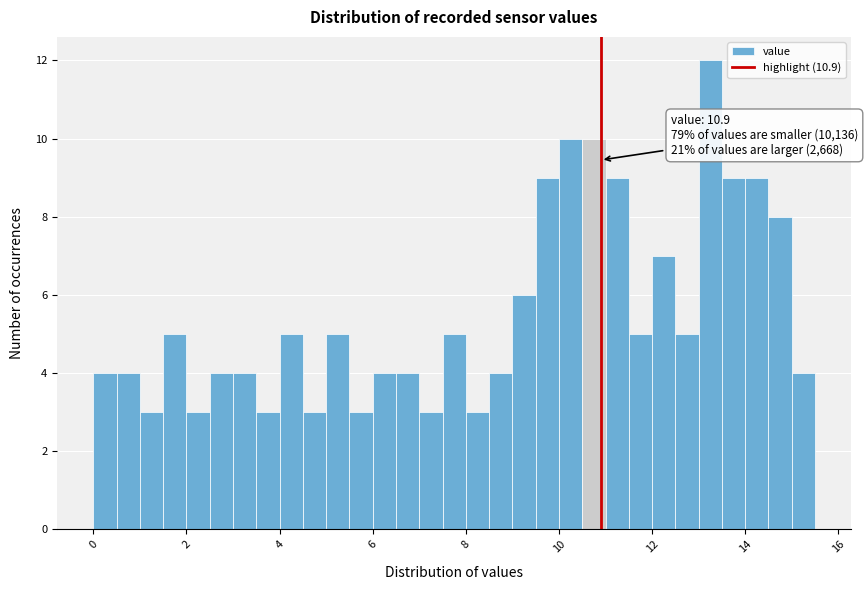

Read against the x-axis, roughly where is the centre of the tallest bar?

13.2